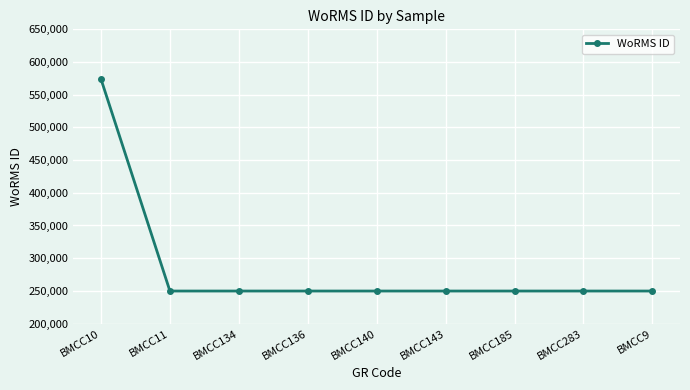

Reading left to right, transcribe all the data shown in this chart.

573929	249731	249731	249731	249731	249731	249731	249731	249731